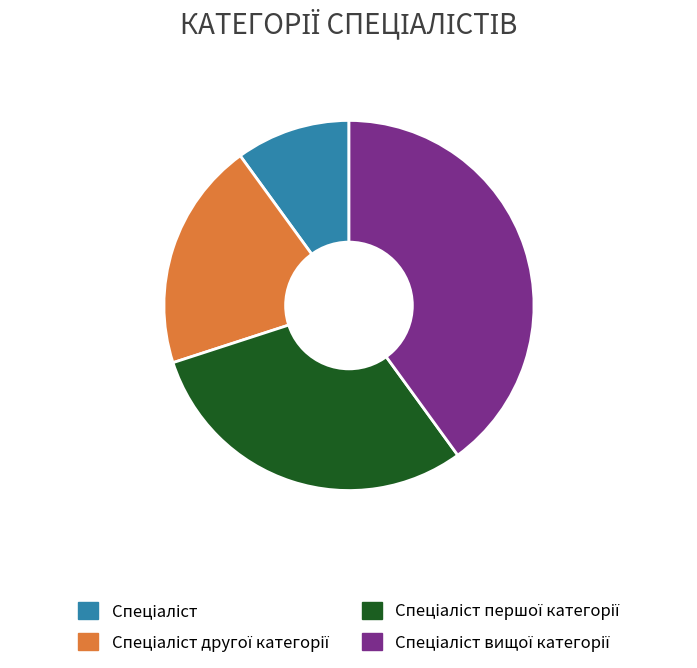

Is there any slice that represents more than half of the pie?

No